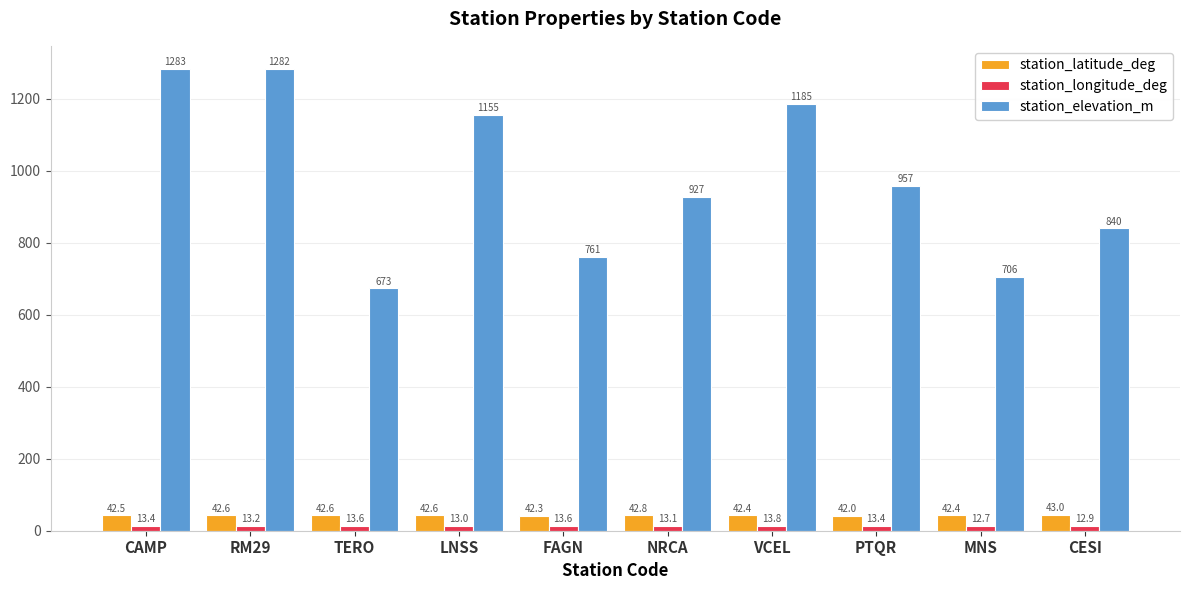

What is the total value across all series at LNSS?

1210.6